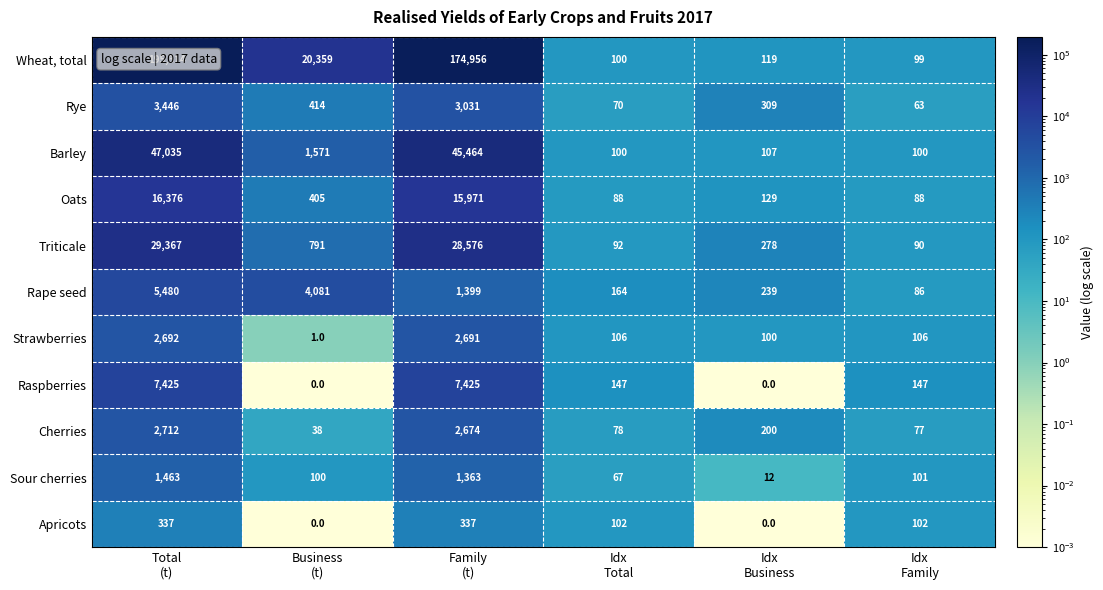

What is the minimum value for Rape seed?

86